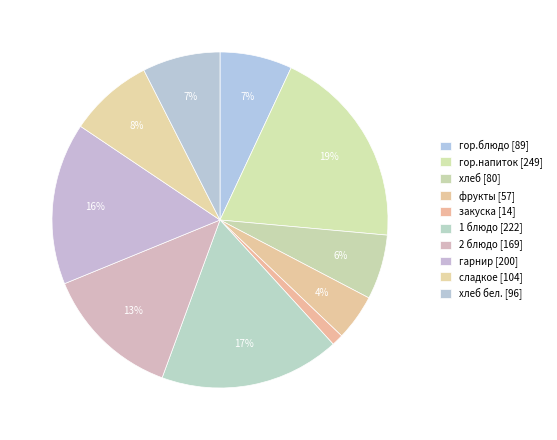

Count the number of slices in the pie.

10